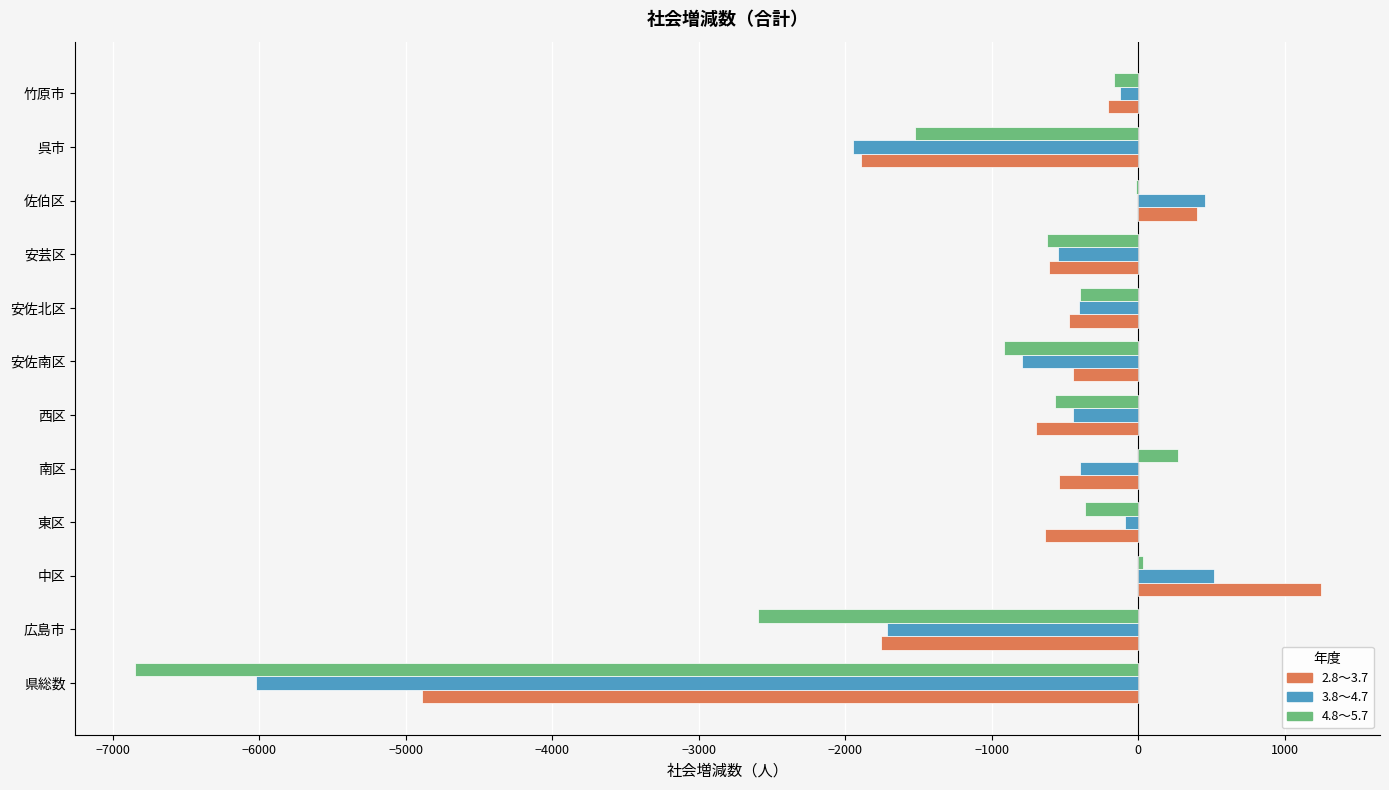

At which category is the sum across all series the highest?

中区